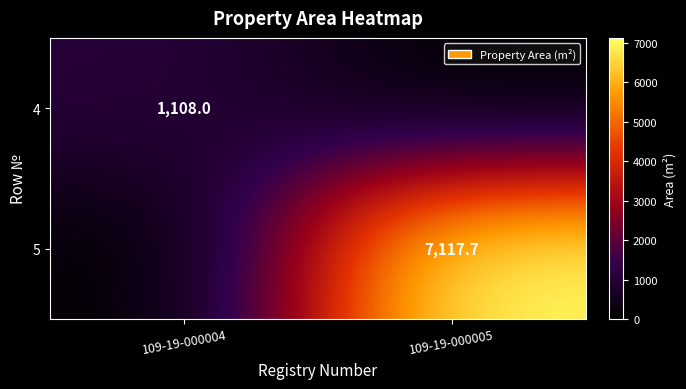

The value of 5 at 109-19-000005 is 11724.3. True or false?

False